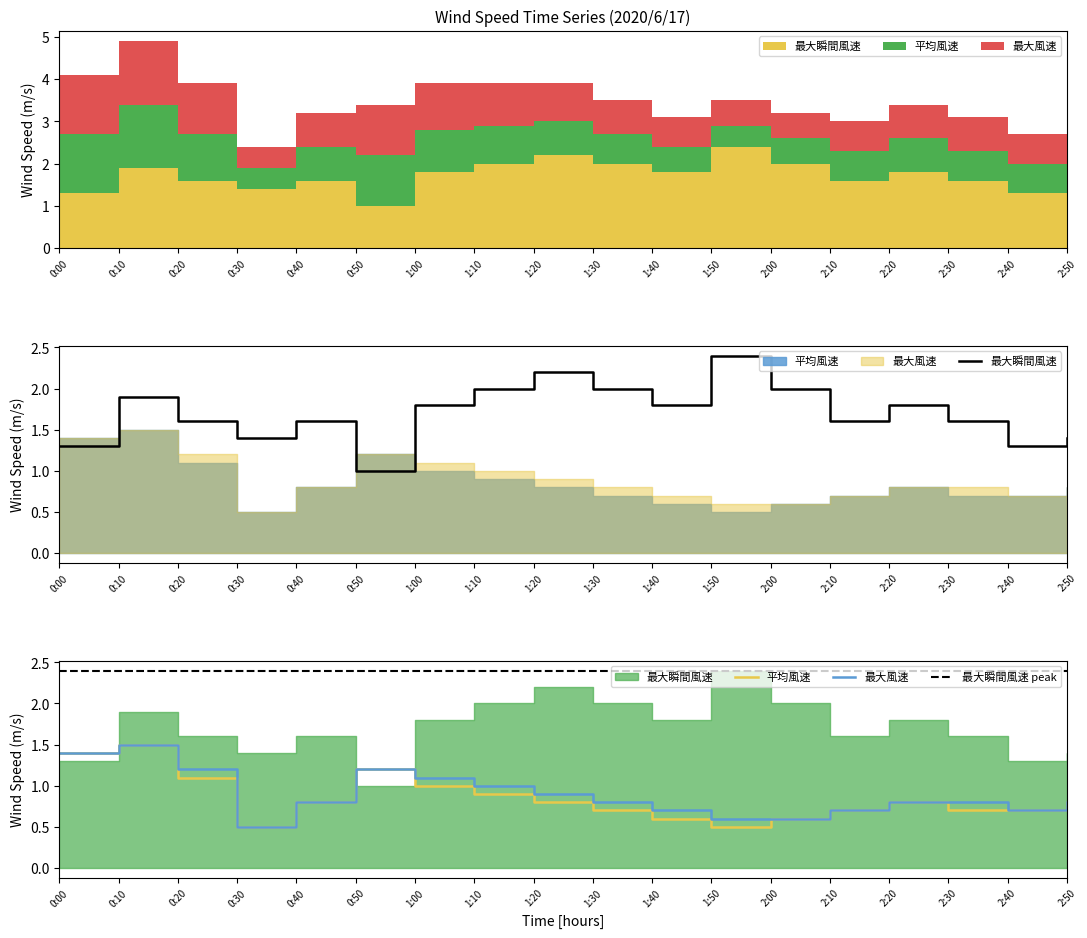

How many interior local peaks does the 最大風速 series have?

2